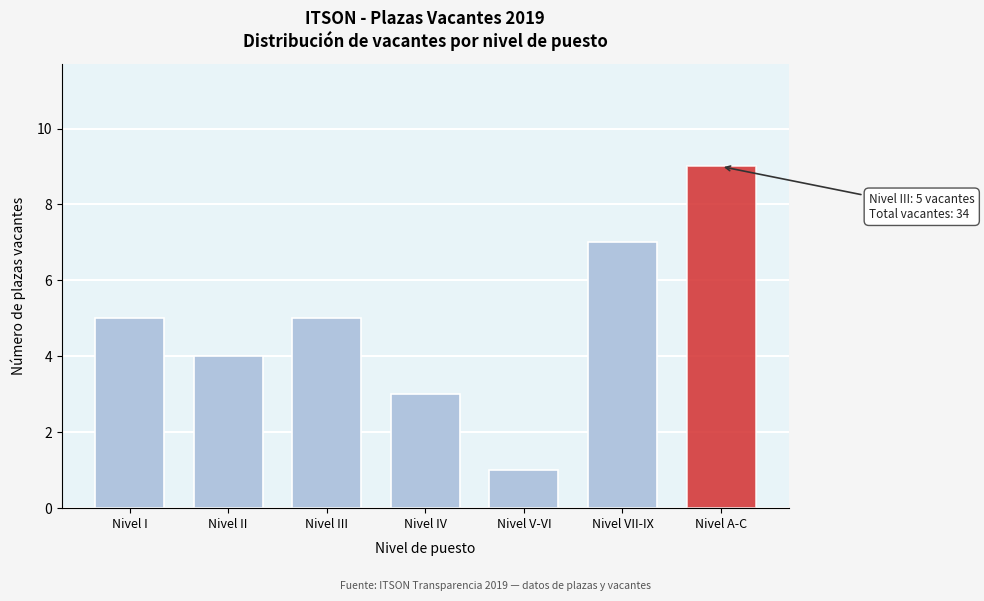

Reading left to right, transcribe all the data shown in this chart.

5	4	5	3	1	7	9